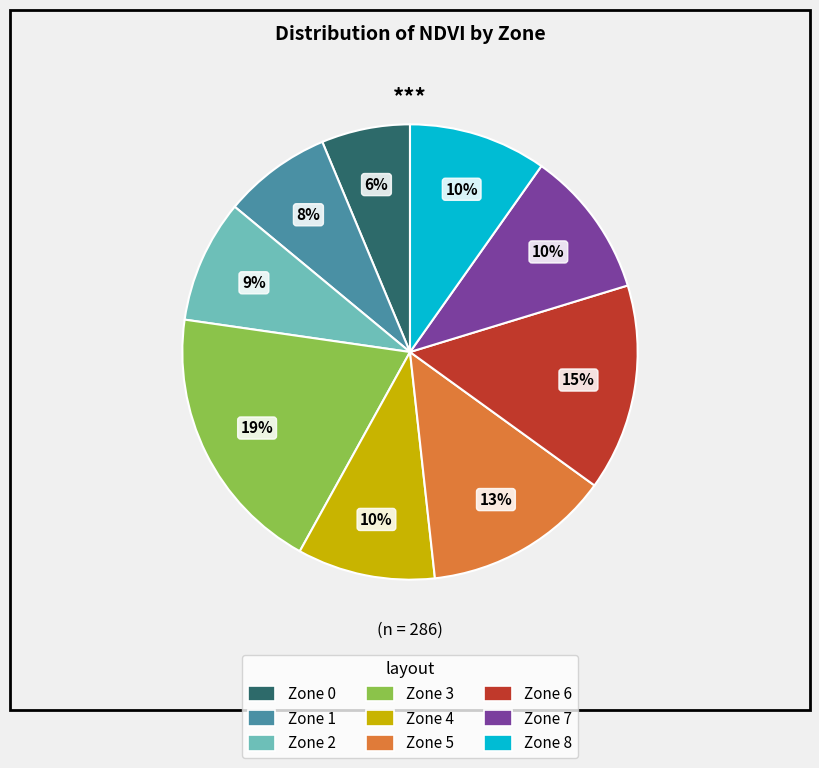

To the nearest percent, what is the average slice percentage?

11%